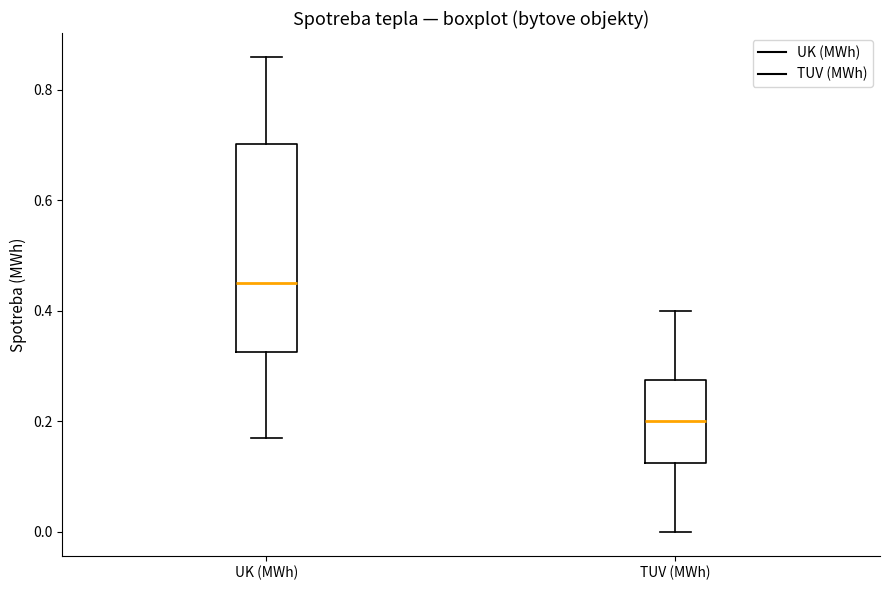

Reading left to right, read every box against the y-axis: the position of its median line, the range the box covers, and the ends of its whiskers. The values are not printed on the chart, so give them approximately, as read against the axis.

UK (MWh): median 0.46, box 0.32 to 0.70, whiskers 0.18 to 0.86
TUV (MWh): median 0.20, box 0.12 to 0.28, whiskers 0.00 to 0.40